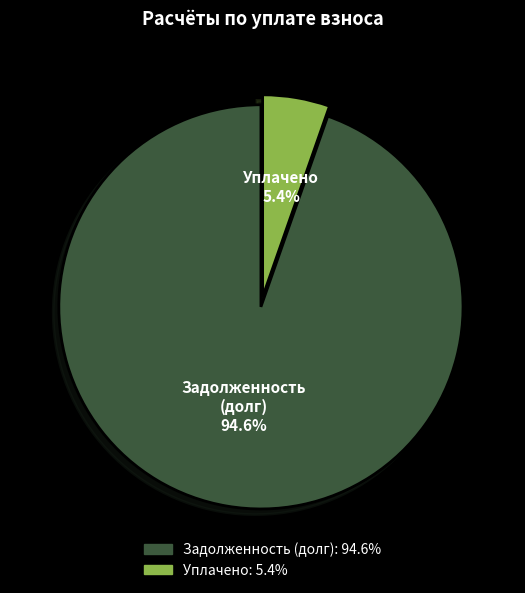

Count the number of slices in the pie.

2